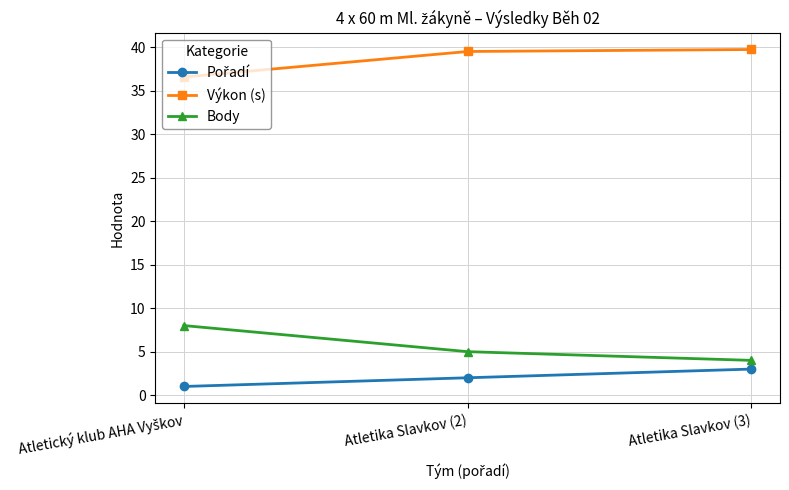

What is the label of the 2nd point from the right?

Atletika Slavkov (2)